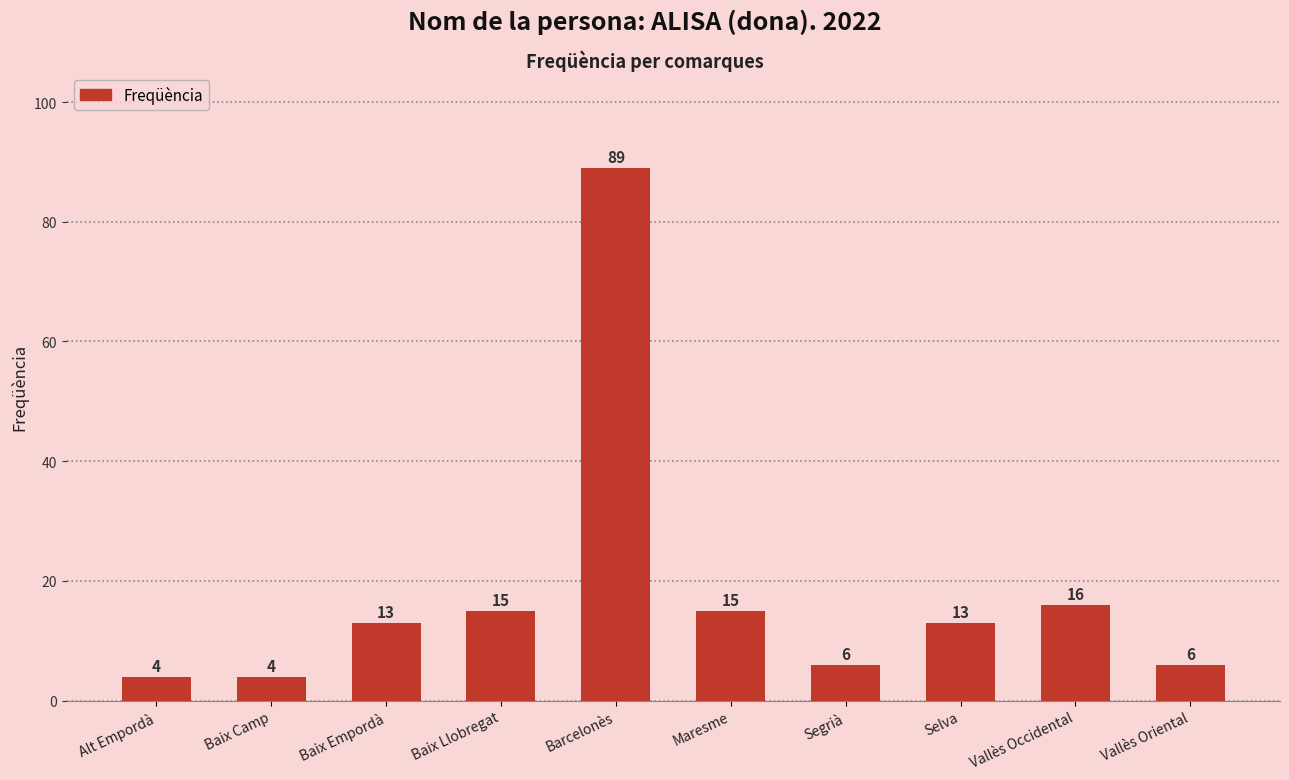

What position from the right is Selva?

3